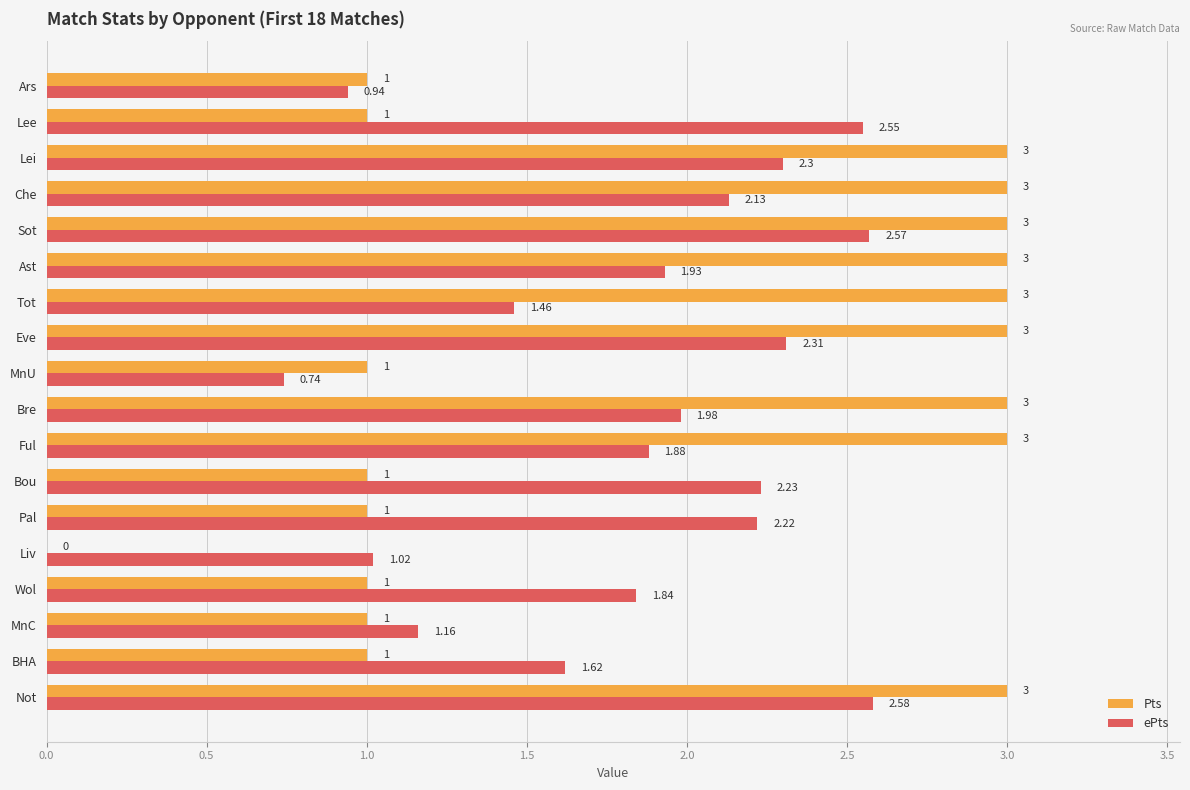

Which series has the largest total across all categories?

Pts